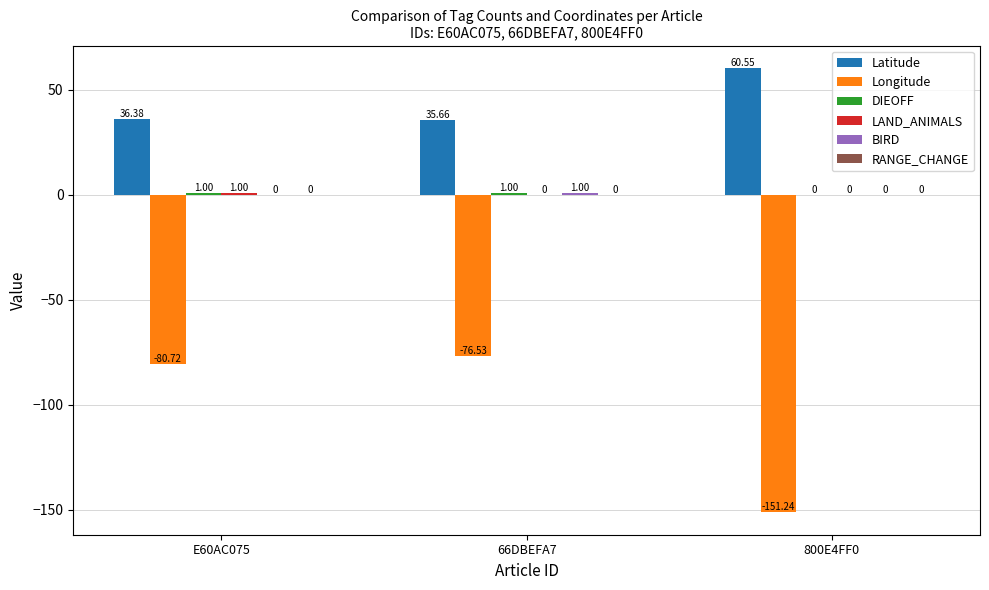

What is the total value across all series at 800E4FF0?

-90.7